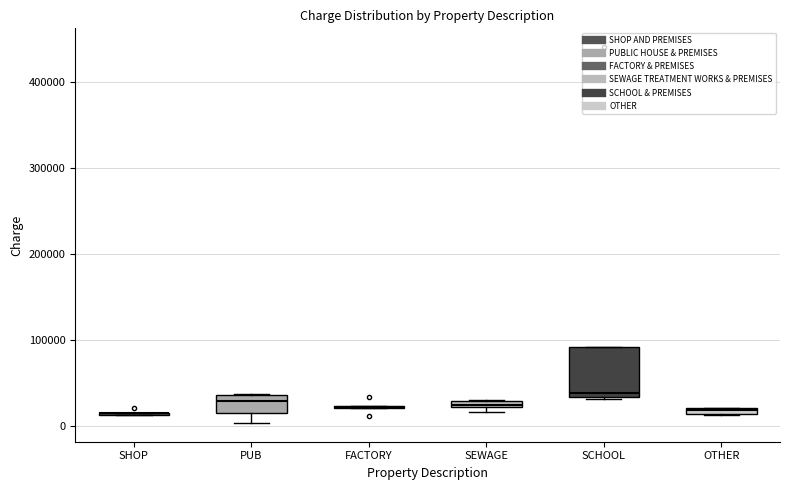

Comparing the boxes themselves (not the whiskers), which one is the tallest?

SCHOOL